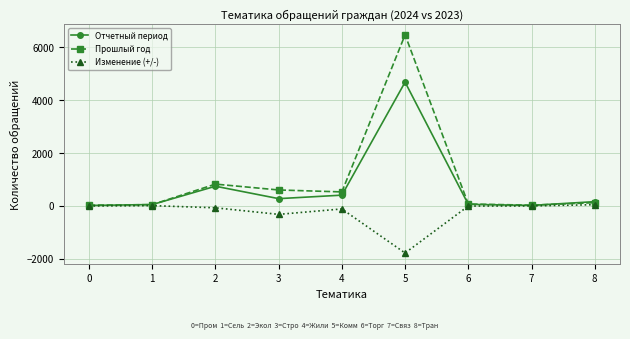

What is the sum of all Изменение (+/-) values?

-2314